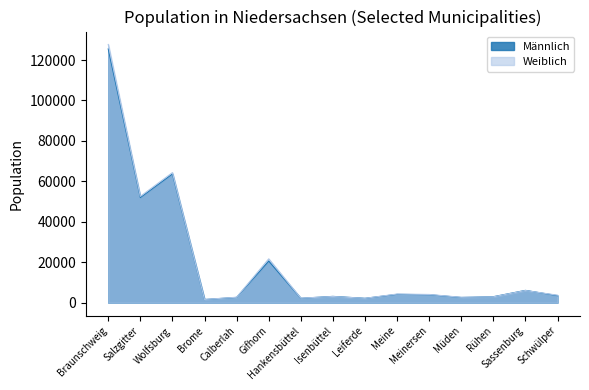

What are all the series names shown in the legend?

Männlich, Weiblich